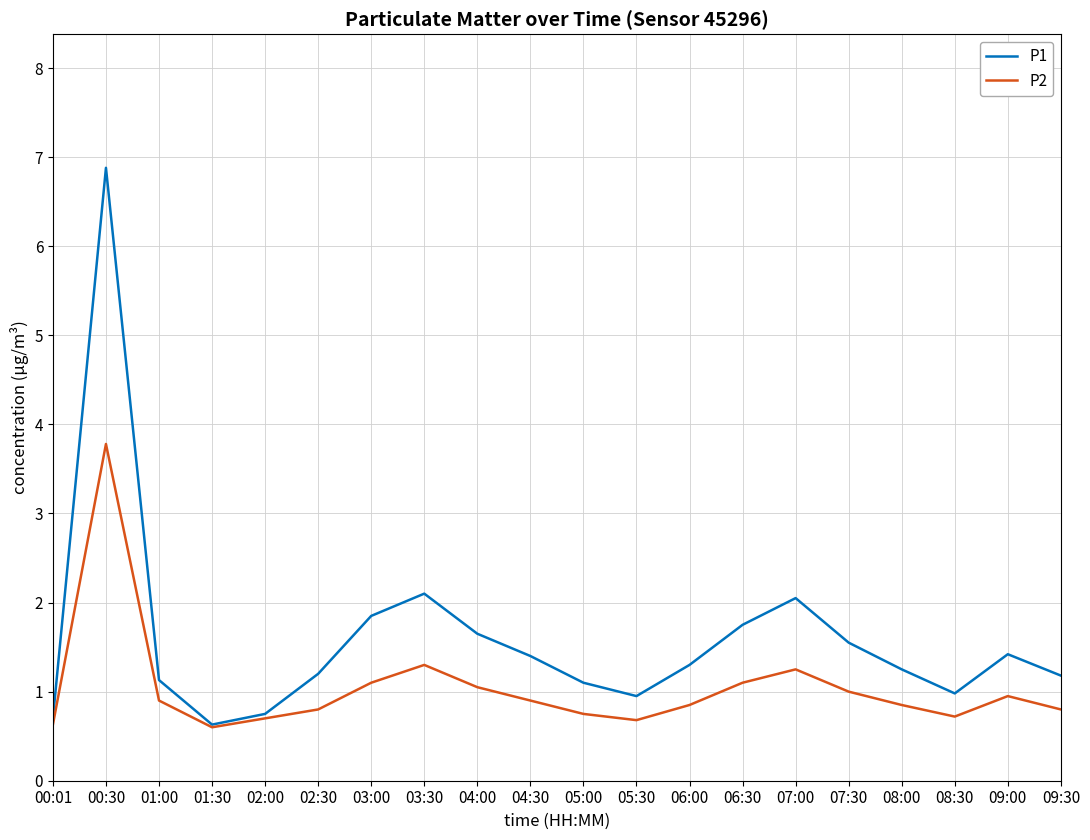

What position from the left is 04:00?

9